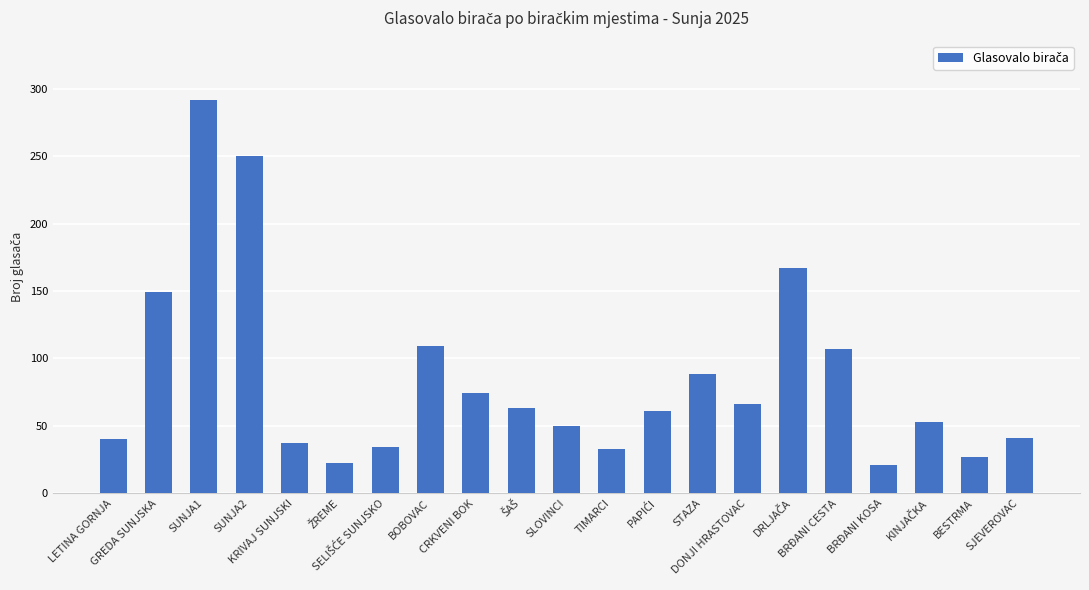

Where does the data first go above 61?

GREDA SUNJSKA